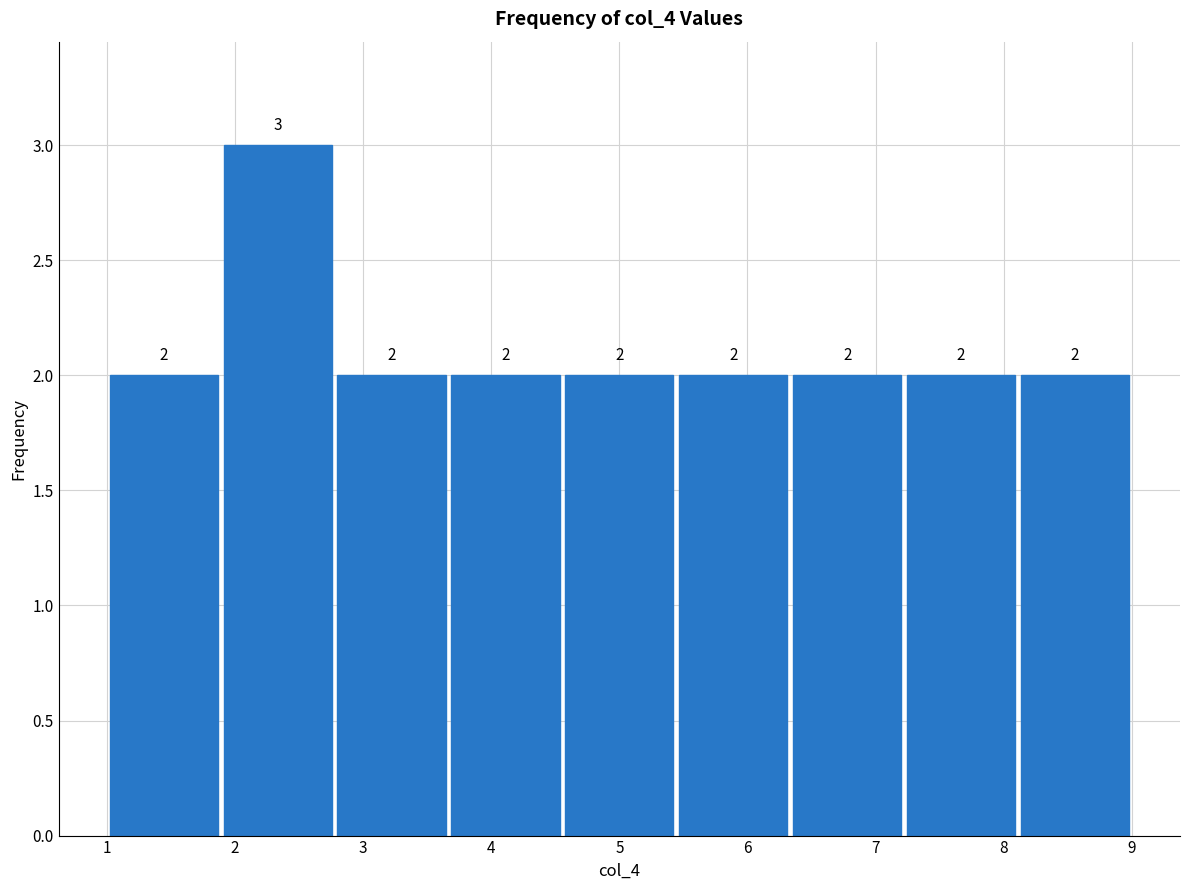

Reading left to right, transcribe this chart: for each bar, give the range it covers on the x-axis and its height. The bar edges are not printed on the chart, so give them approximately, as read against the axis.

1.0 to 1.9: 2
1.9 to 2.8: 3
2.8 to 3.7: 2
3.7 to 4.6: 2
4.6 to 5.4: 2
5.4 to 6.3: 2
6.3 to 7.2: 2
7.2 to 8.1: 2
8.1 to 9.0: 2